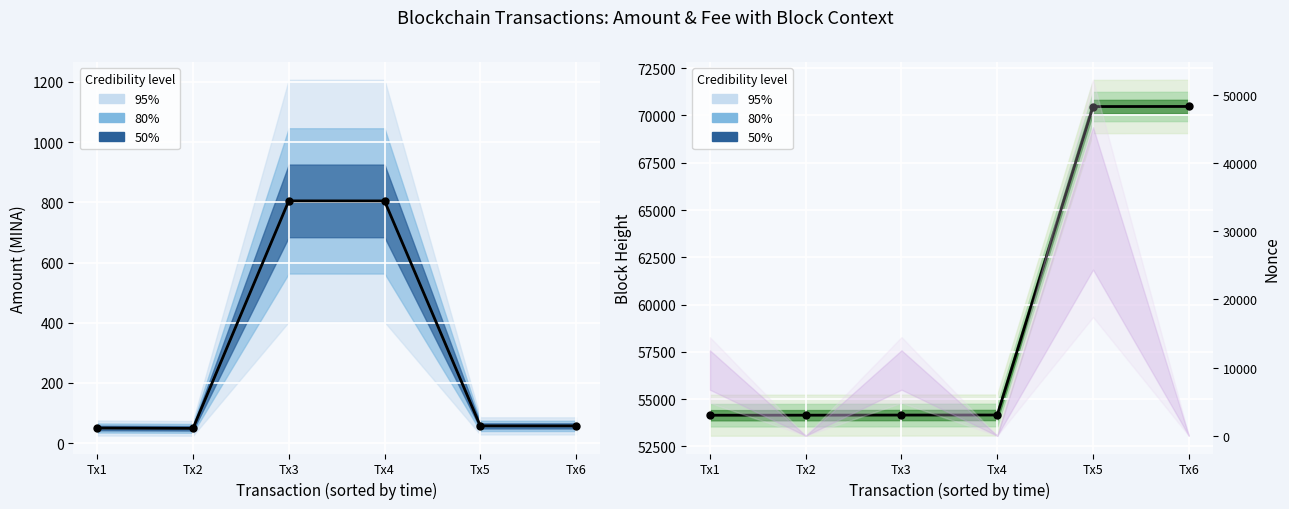

Is the value of BlockHeight at Tx1 greater than the value of Amount at Tx4?

Yes